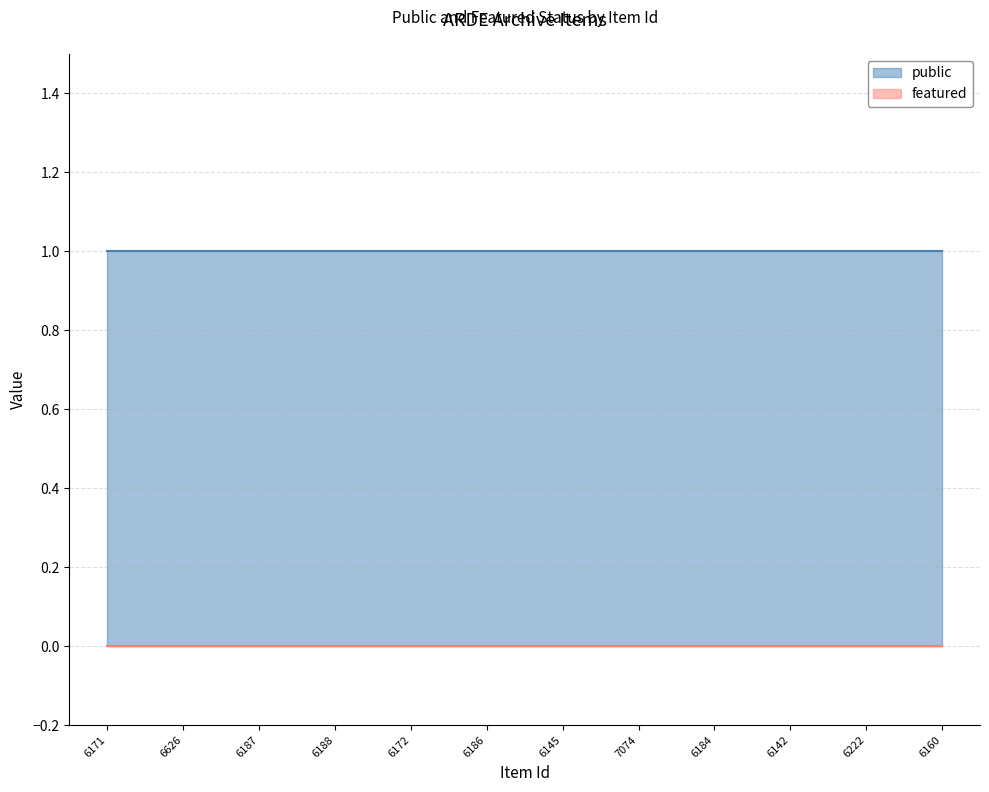

Between 6171 and 7074, which series saw the biggest shift?

public